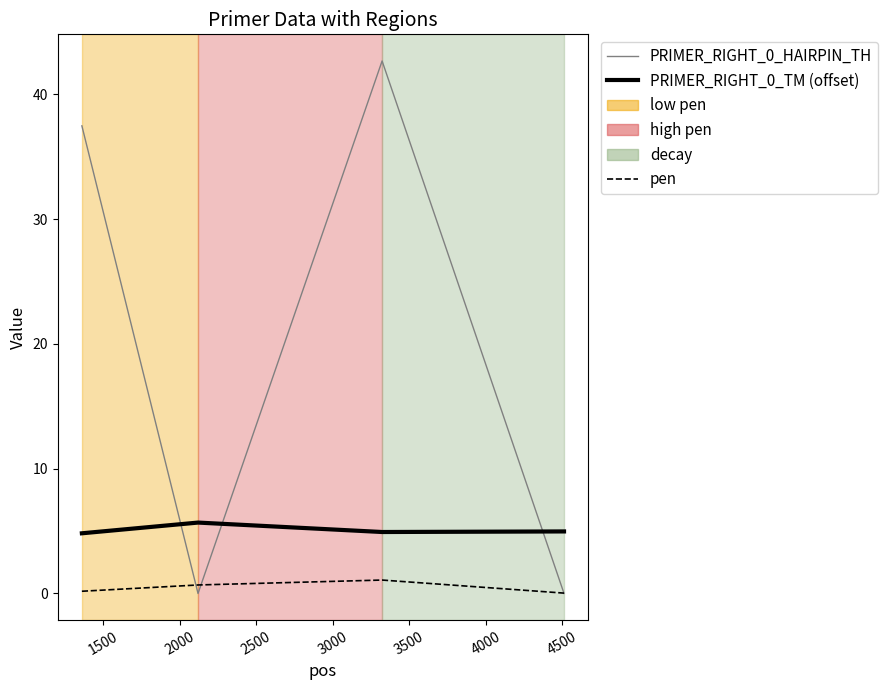

True or false: pen and PRIMER_RIGHT_0_TM (offset) intersect in this chart.

False